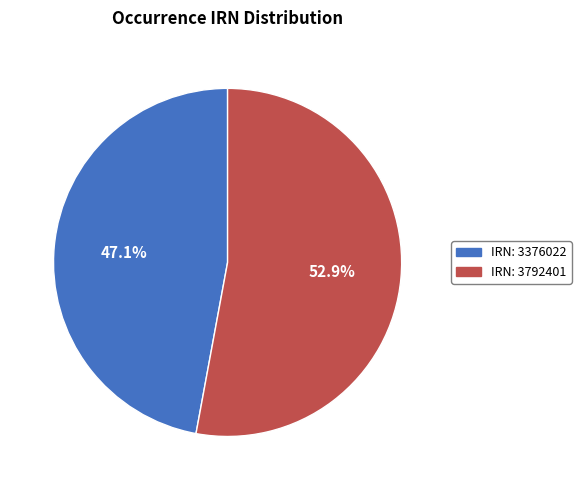

Which category has the biggest portion of the pie?

IRN: 3792401